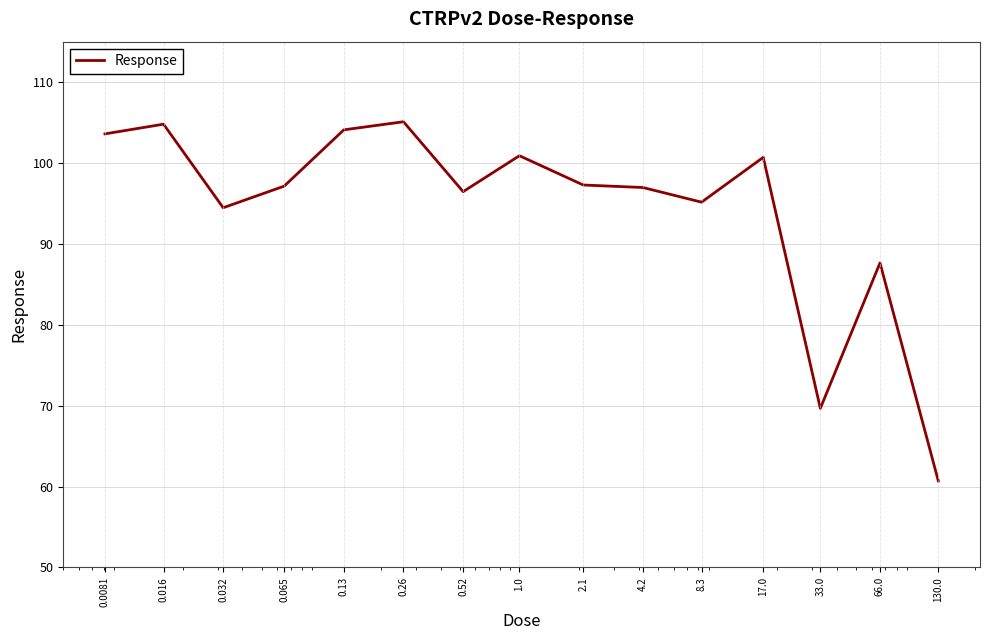

What is the difference between the maximum and minimum values?

44.4